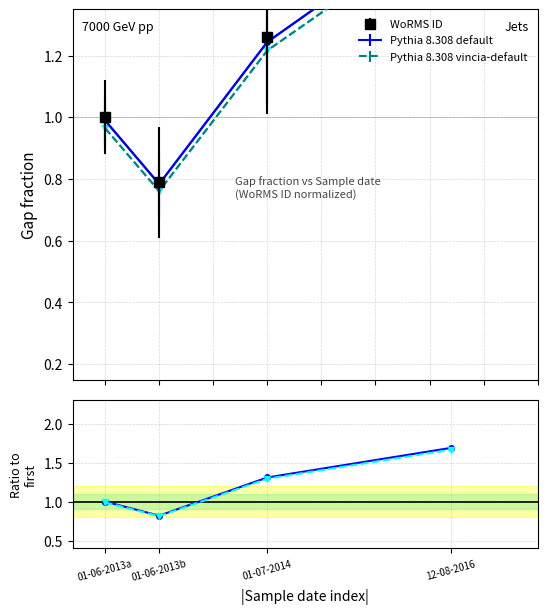

What is the smallest value displayed?

0.8